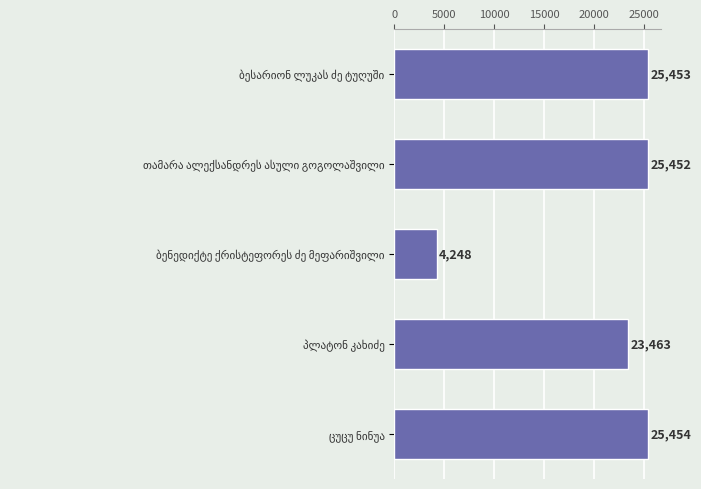

Does the chart contain any negative values?

No